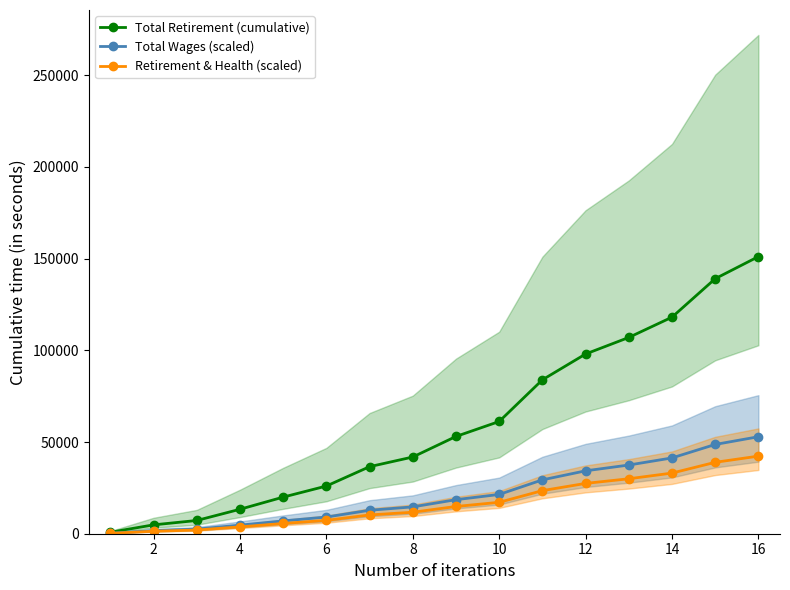

The value of Total Wages (scaled) at 6 is 9098.9. True or false?

True